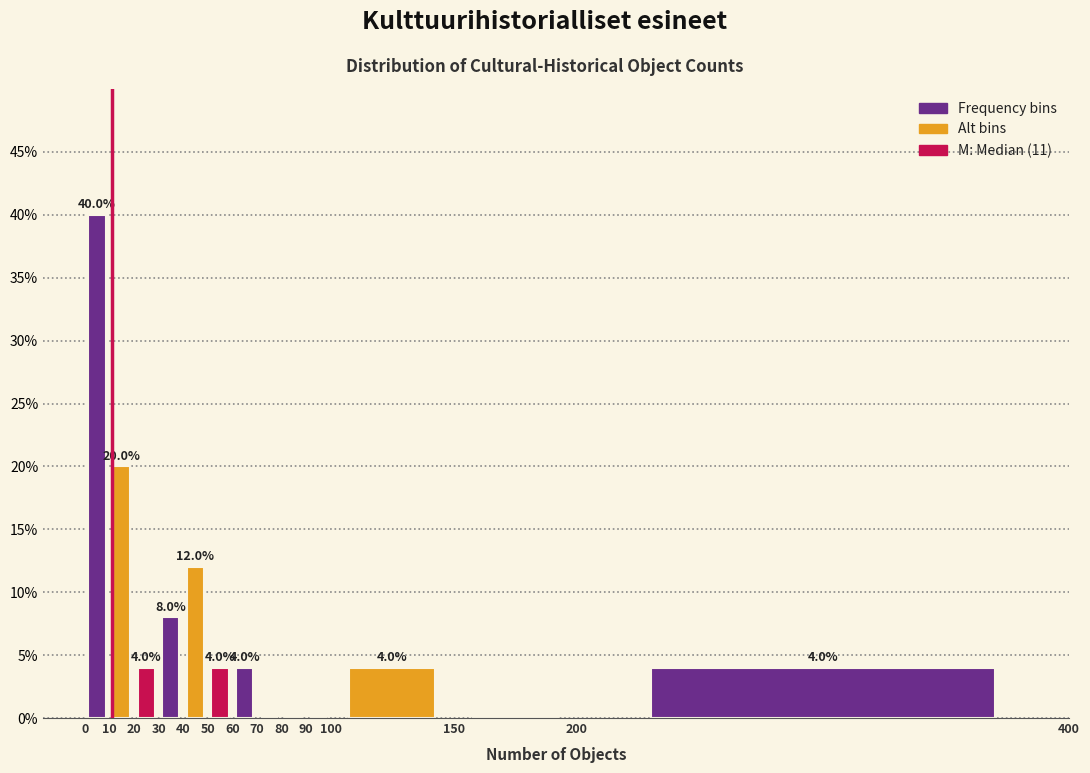

Which range on the x-axis has the tallest bar?

0 to 10